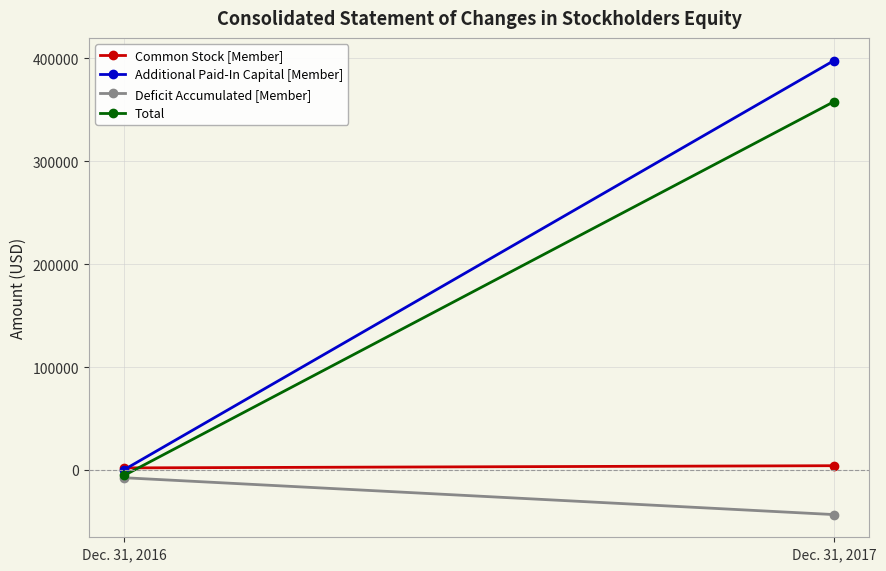

How many data points in Total are less than 357749?

1